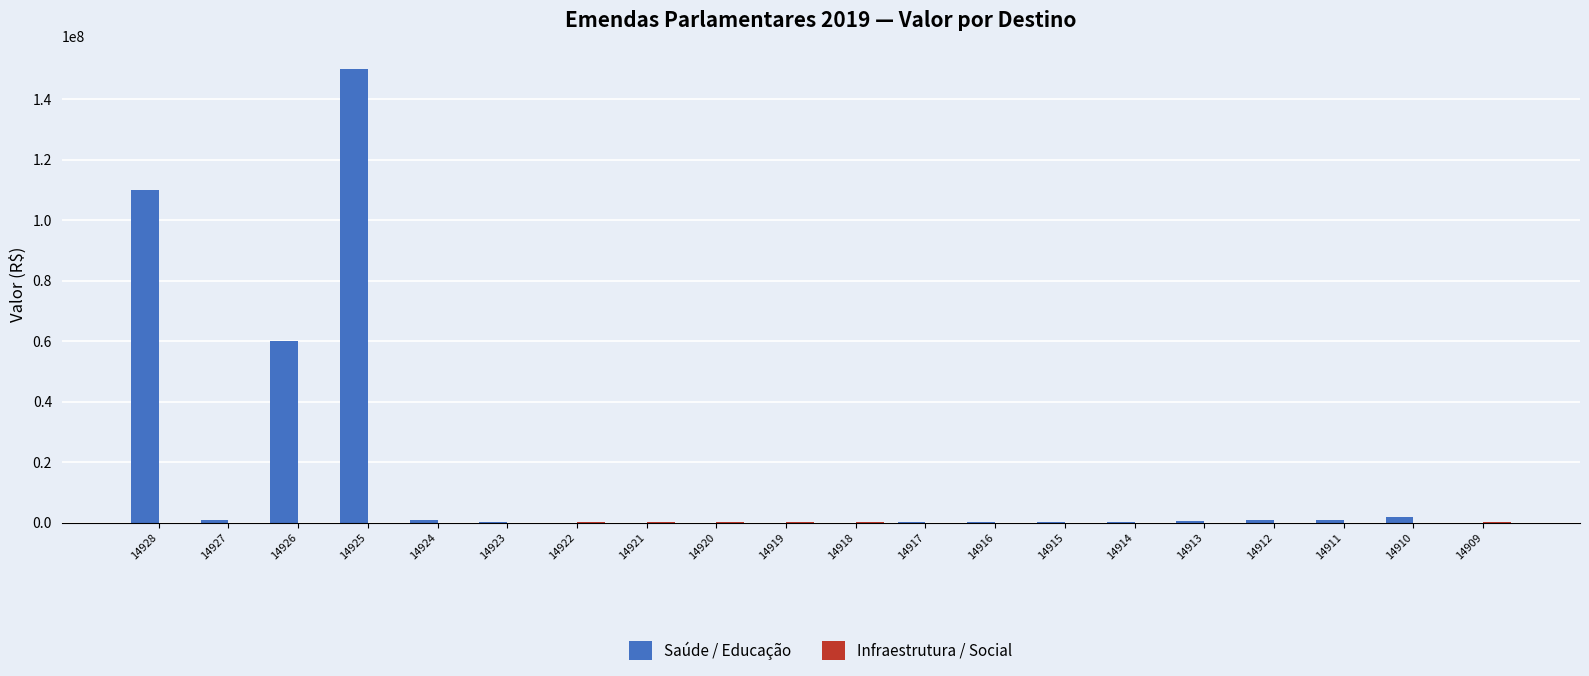

Between 14925 and 14924, which series saw the biggest shift?

Saúde / Educação